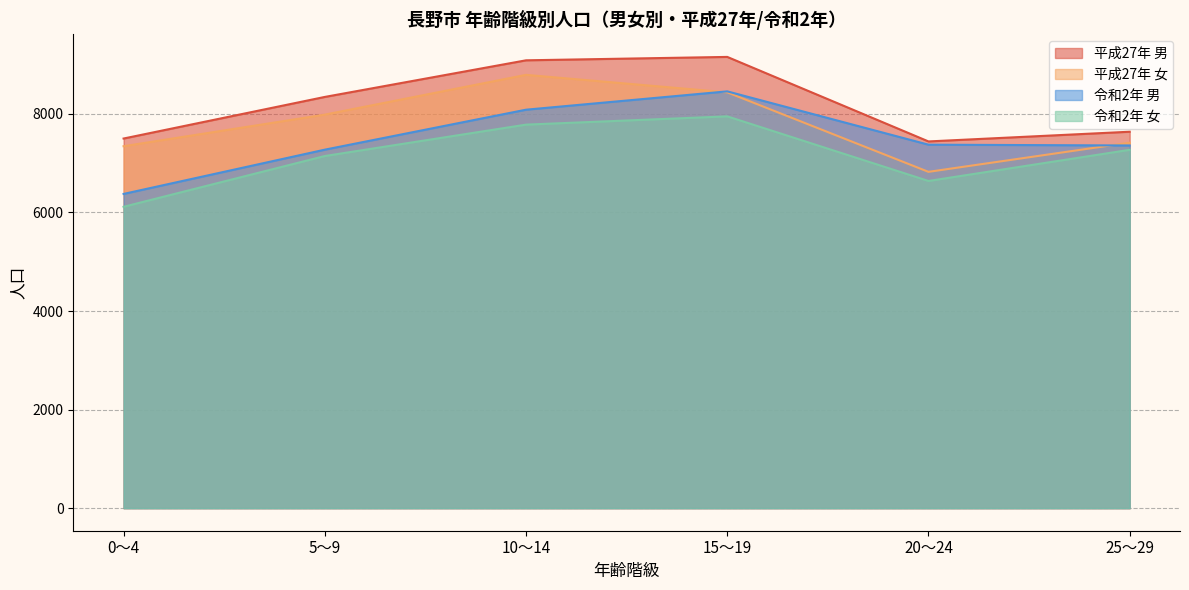

What is the approximate value of 令和2年 女 at 15～19?

7950